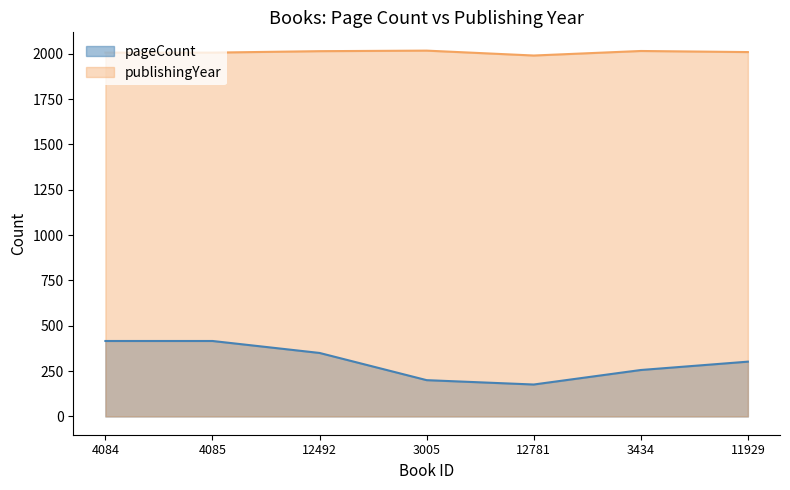

Count the number of categories in the chart.

7